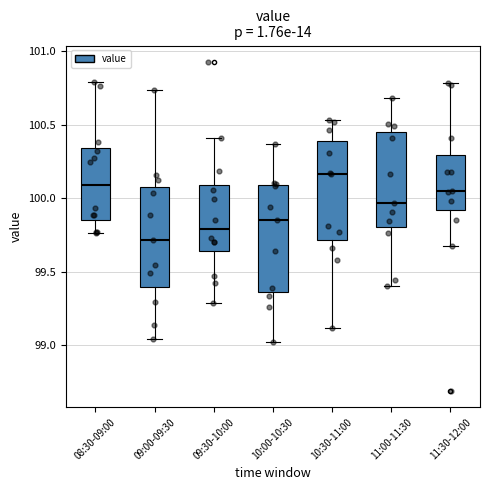

Reading left to right, transcribe this box plot: for each box, give where its median line is, the range the box spans, and where its two whiskers end, as read against the y-axis. The values are not printed on the chart, so give them approximately, as read against the axis.

08:30-09:00: median 100.10, box 99.85 to 100.35, whiskers 99.75 to 100.80
09:00-09:30: median 99.70, box 99.40 to 100.10, whiskers 99.05 to 100.75
09:30-10:00: median 99.80, box 99.65 to 100.10, whiskers 99.30 to 100.40
10:00-10:30: median 99.85, box 99.35 to 100.10, whiskers 99.00 to 100.35
10:30-11:00: median 100.15, box 99.70 to 100.40, whiskers 99.10 to 100.55
11:00-11:30: median 99.95, box 99.80 to 100.45, whiskers 99.40 to 100.70
11:30-12:00: median 100.05, box 99.90 to 100.30, whiskers 99.70 to 100.80